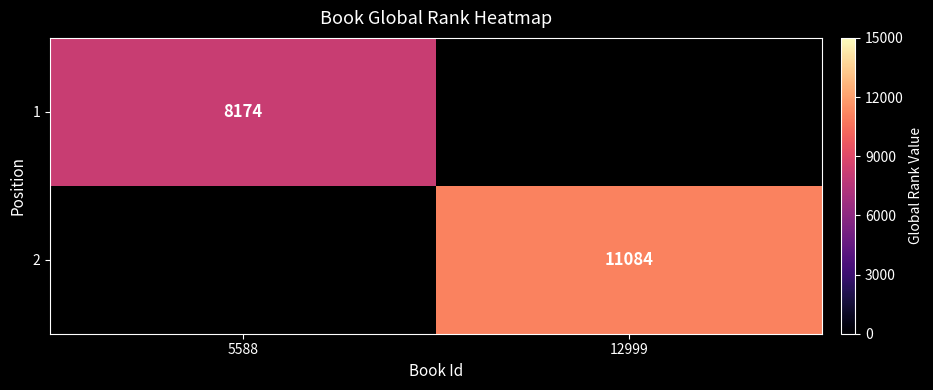

Is the value of 1 at 5588 greater than the value of 2 at 12999?

No